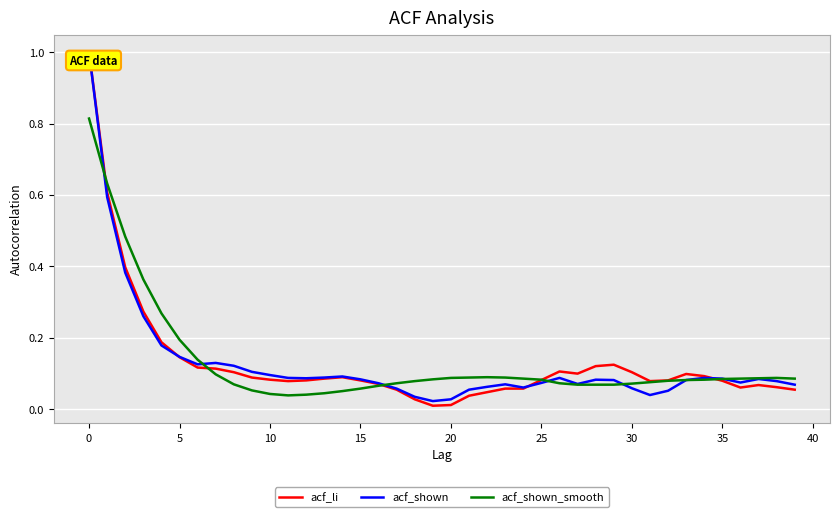

Does the chart have visible grid lines?

Yes